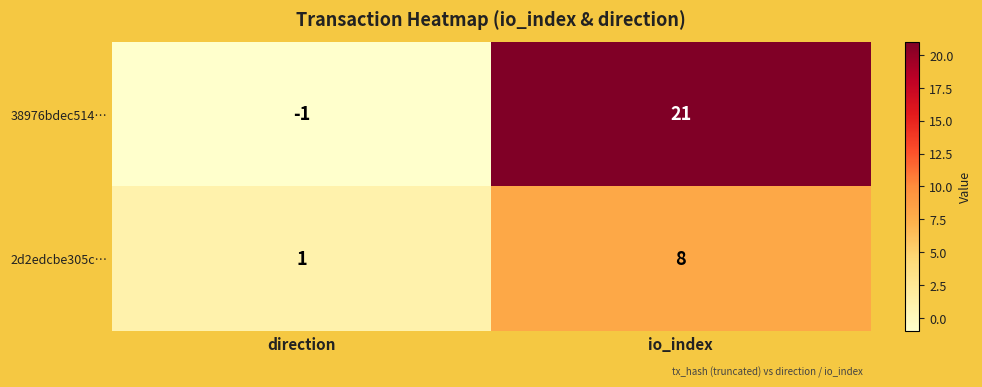

Which series has the largest range (max minus min)?

38976bdec514…